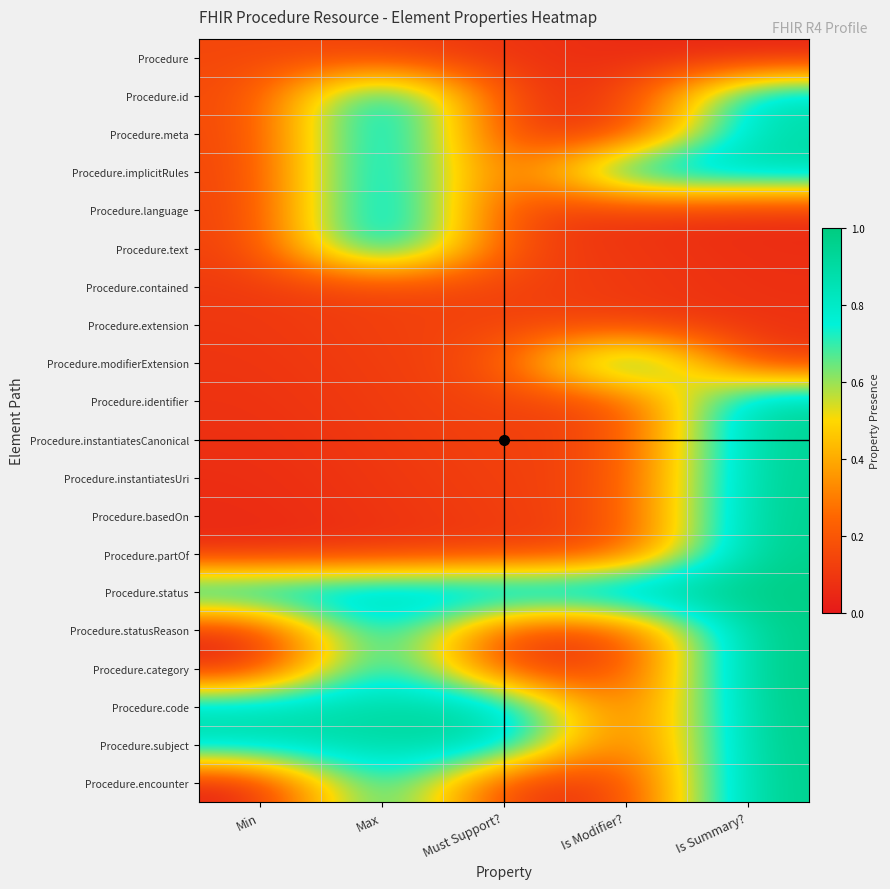

Reading left to right, what are all the values shown in this chart?

Procedure: Min=0.1	Max=0.1	Must Support?=0.1	Is Modifier?=0.1	Is Summary?=0.0
Procedure.id: Min=0.1	Max=1.0	Must Support?=0.1	Is Modifier?=0.1	Is Summary?=0.9
Procedure.meta: Min=0.1	Max=1.0	Must Support?=0.1	Is Modifier?=0.1	Is Summary?=0.9
Procedure.implicitRules: Min=0.1	Max=1.0	Must Support?=0.1	Is Modifier?=0.9	Is Summary?=0.9
Procedure.language: Min=0.1	Max=1.0	Must Support?=0.1	Is Modifier?=0.1	Is Summary?=0.1
Procedure.text: Min=0.1	Max=1.0	Must Support?=0.1	Is Modifier?=0.1	Is Summary?=0.1
Procedure.contained: Min=0.1	Max=0.1	Must Support?=0.1	Is Modifier?=0.1	Is Summary?=0.1
Procedure.extension: Min=0.1	Max=0.1	Must Support?=0.1	Is Modifier?=0.1	Is Summary?=0.1
Procedure.modifierExtension: Min=0.1	Max=0.1	Must Support?=0.1	Is Modifier?=1.0	Is Summary?=0.1
Procedure.identifier: Min=0.1	Max=0.1	Must Support?=0.1	Is Modifier?=0.1	Is Summary?=0.9
Procedure.instantiatesCanonical: Min=0.1	Max=0.1	Must Support?=0.1	Is Modifier?=0.1	Is Summary?=1.0
Procedure.instantiatesUri: Min=0.1	Max=0.1	Must Support?=0.1	Is Modifier?=0.1	Is Summary?=1.0
Procedure.basedOn: Min=0.1	Max=0.1	Must Support?=0.1	Is Modifier?=0.1	Is Summary?=1.0
Procedure.partOf: Min=0.1	Max=0.1	Must Support?=0.1	Is Modifier?=0.1	Is Summary?=1.0
Procedure.status: Min=0.9	Max=0.9	Must Support?=1.0	Is Modifier?=1.0	Is Summary?=1.0
Procedure.statusReason: Min=0.0	Max=0.9	Must Support?=0.1	Is Modifier?=0.1	Is Summary?=1.0
Procedure.category: Min=0.0	Max=0.9	Must Support?=0.1	Is Modifier?=0.1	Is Summary?=1.0
Procedure.code: Min=0.9	Max=0.9	Must Support?=0.9	Is Modifier?=0.1	Is Summary?=1.0
Procedure.subject: Min=0.9	Max=0.9	Must Support?=0.9	Is Modifier?=0.1	Is Summary?=1.0
Procedure.encounter: Min=0.0	Max=0.9	Must Support?=0.1	Is Modifier?=0.1	Is Summary?=1.0